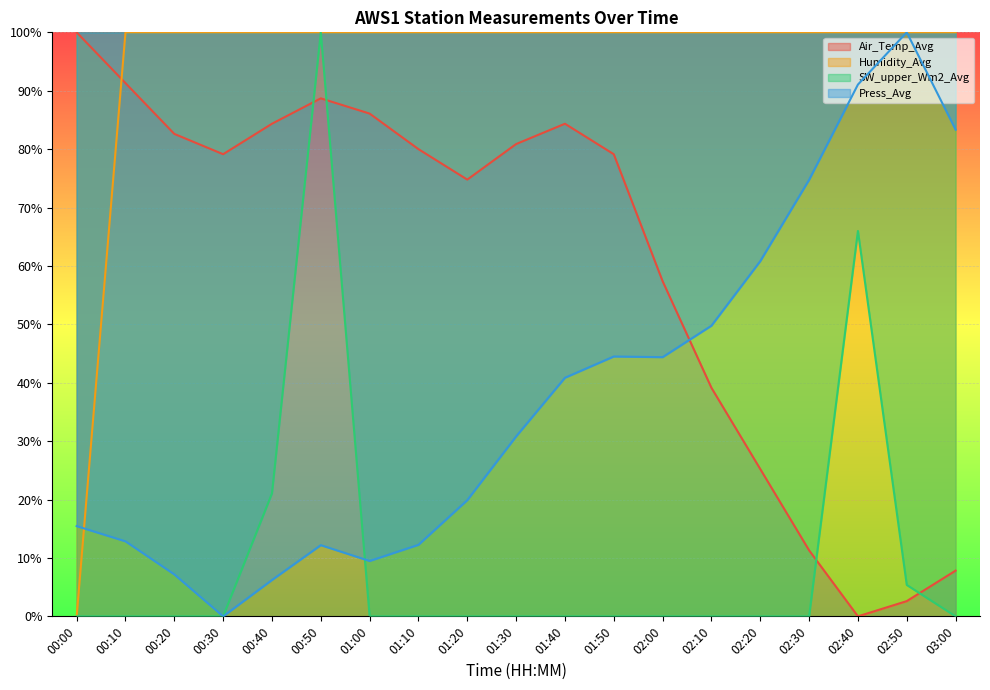

Reading left to right, what are all the values shown in this chart?

Air_Temp_Avg: 100.0	91.3	82.6	79.1	84.3	88.7	86.1	80.0	74.8	80.9	84.3	79.1	57.4	39.1	25.2	11.3	0.0	2.6	7.8
Humidity_Avg: 0.0	100.0	100.0	100.0	100.0	100.0	100.0	100.0	100.0	100.0	100.0	100.0	100.0	100.0	100.0	100.0	100.0	100.0	100.0
SW_upper_Wm2_Avg: 0.0	0.0	0.0	0.0	21.1	100.0	0.0	0.0	0.0	0.0	0.0	0.0	0.0	0.0	0.0	0.0	66.0	5.4	0.0
Press_Avg: 15.5	12.8	7.2	0.0	6.2	12.2	9.5	12.2	19.9	30.8	40.9	44.5	44.4	49.8	60.8	74.7	91.1	100.0	83.3